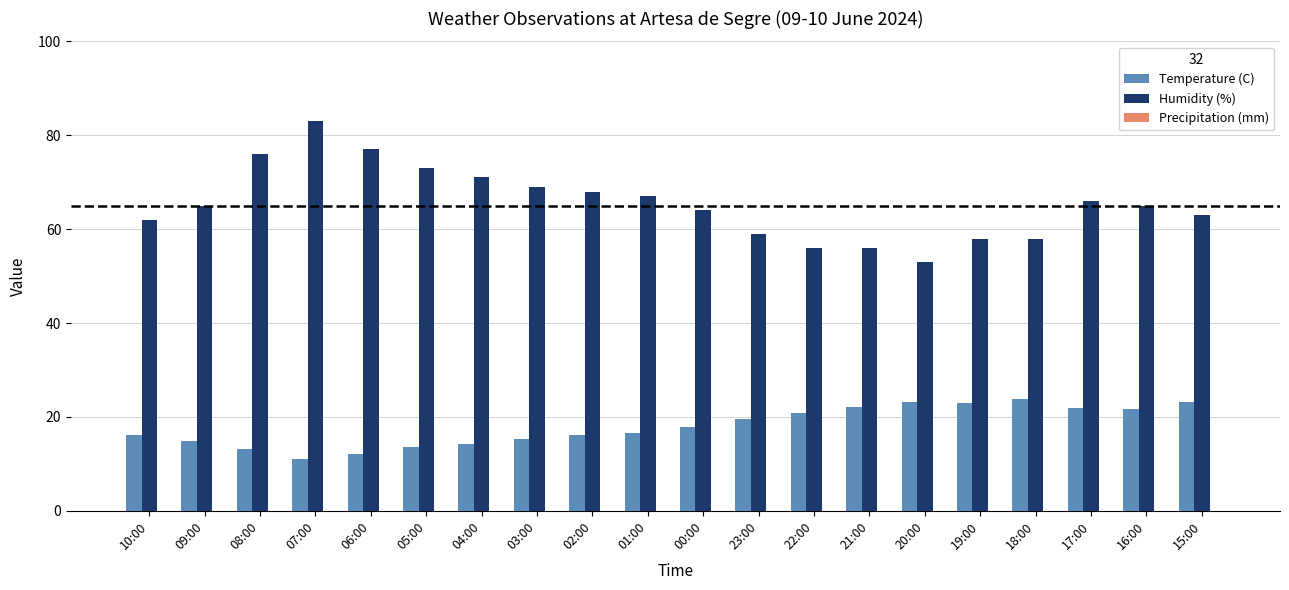

Is the value of Humidity (%) at 23:00 greater than the value of Temperature (C) at 08:00?

Yes